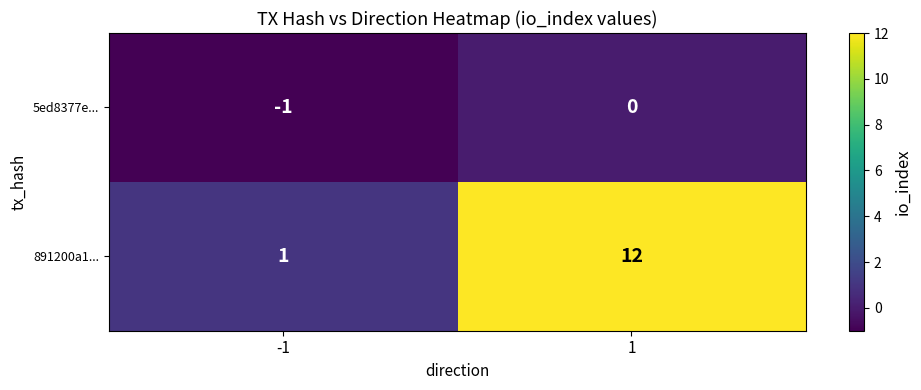

Which series has the widest spread of values?

891200a1...